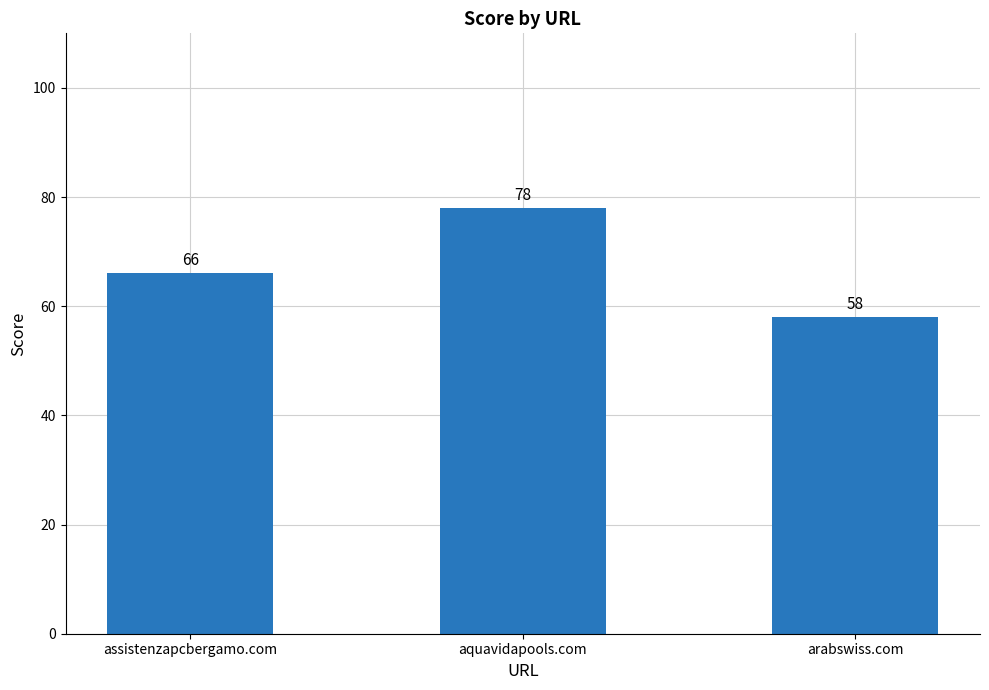

Are the bars horizontal?

No